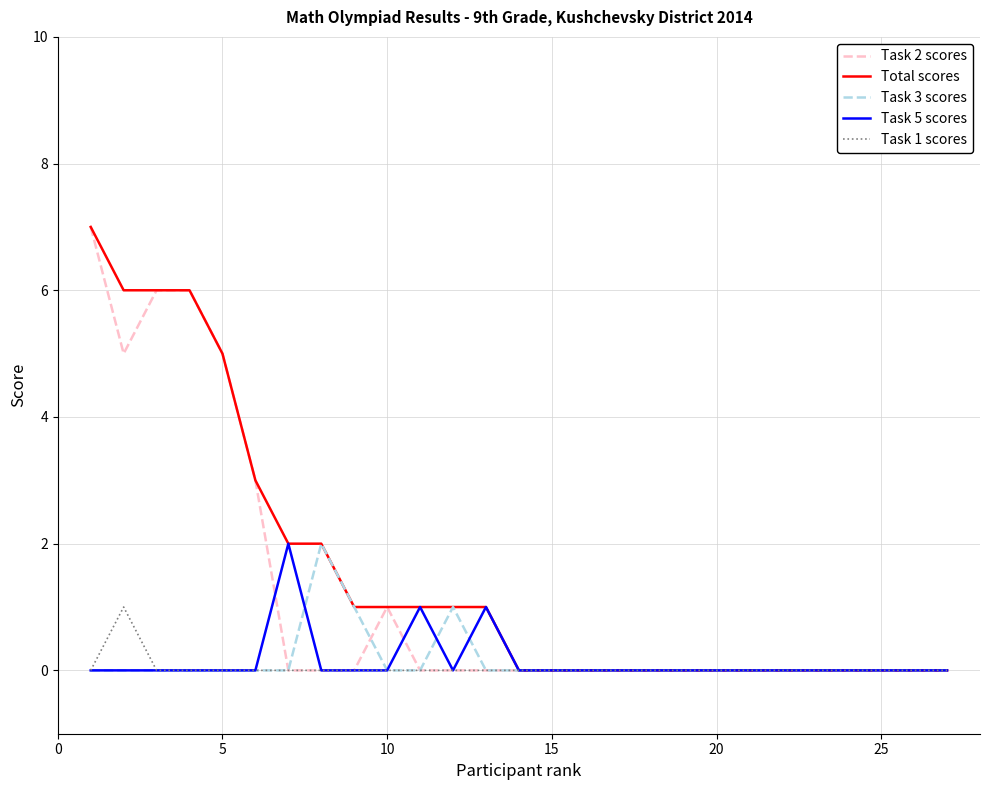

Reading right to left, transcribe all the data shown in this chart.

Task 2 scores: 0	0	0	0	0	0	0	0	0	0	0	0	0	0	0	0	0	1	0	0	0	3	5	6	6	5	7
Total scores: 0	0	0	0	0	0	0	0	0	0	0	0	0	0	1	1	1	1	1	2	2	3	5	6	6	6	7
Task 3 scores: 0	0	0	0	0	0	0	0	0	0	0	0	0	0	0	1	0	0	1	2	0	0	0	0	0	0	0
Task 5 scores: 0	0	0	0	0	0	0	0	0	0	0	0	0	0	1	0	1	0	0	0	2	0	0	0	0	0	0
Task 1 scores: 0	0	0	0	0	0	0	0	0	0	0	0	0	0	0	0	0	0	0	0	0	0	0	0	0	1	0